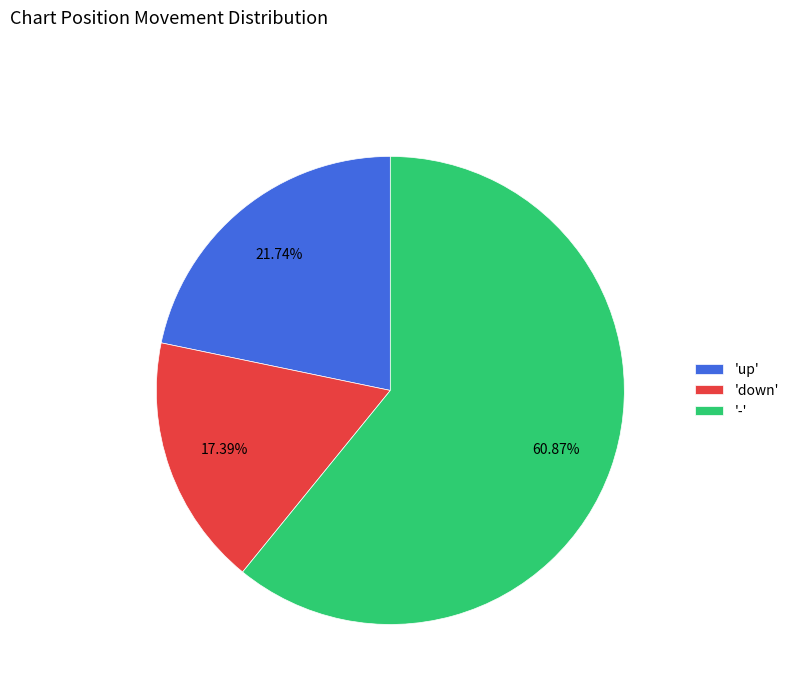

To the nearest percent, what is the average slice percentage?

33%